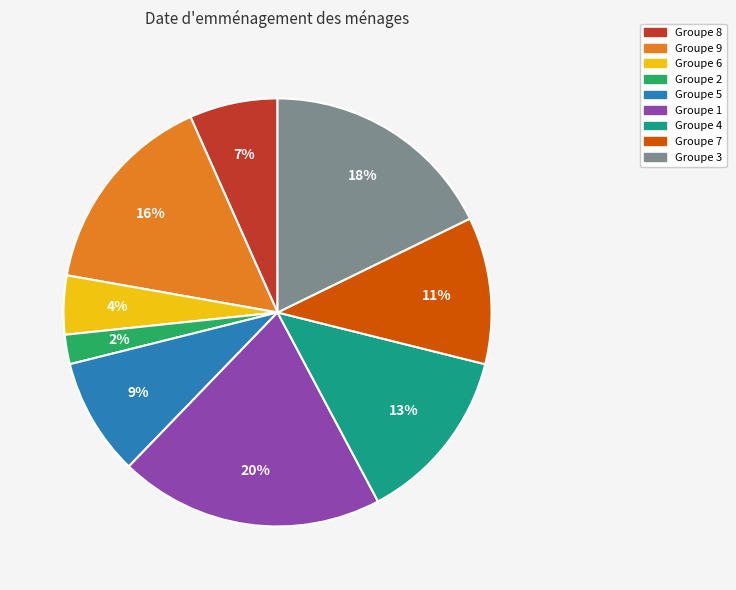

To the nearest percent, what is the difference between the largest and smallest slice percentages?

18%